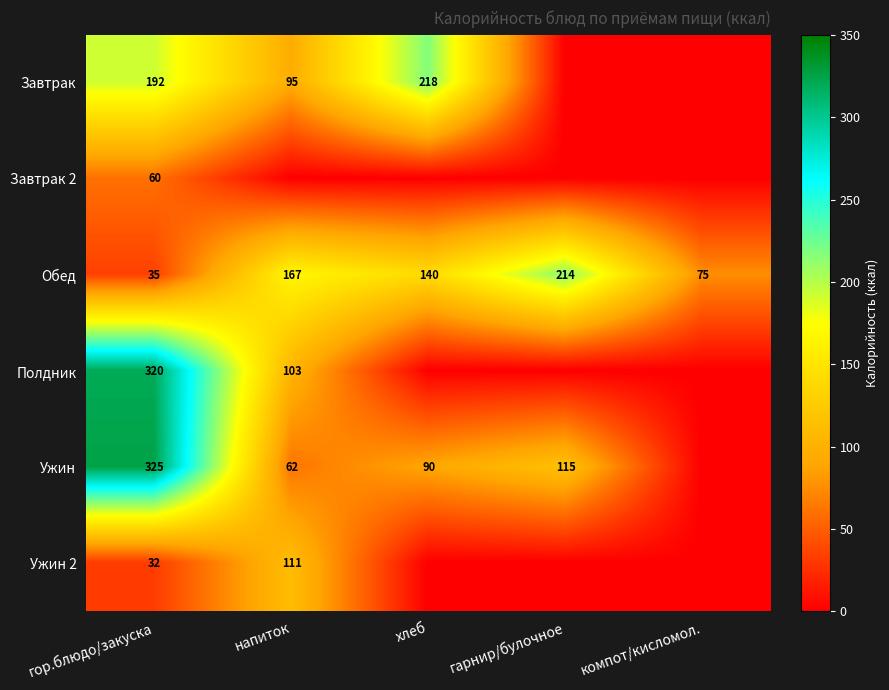

The Завтрак series shows 289 at гор.блюдо/закуска. True or false?

False